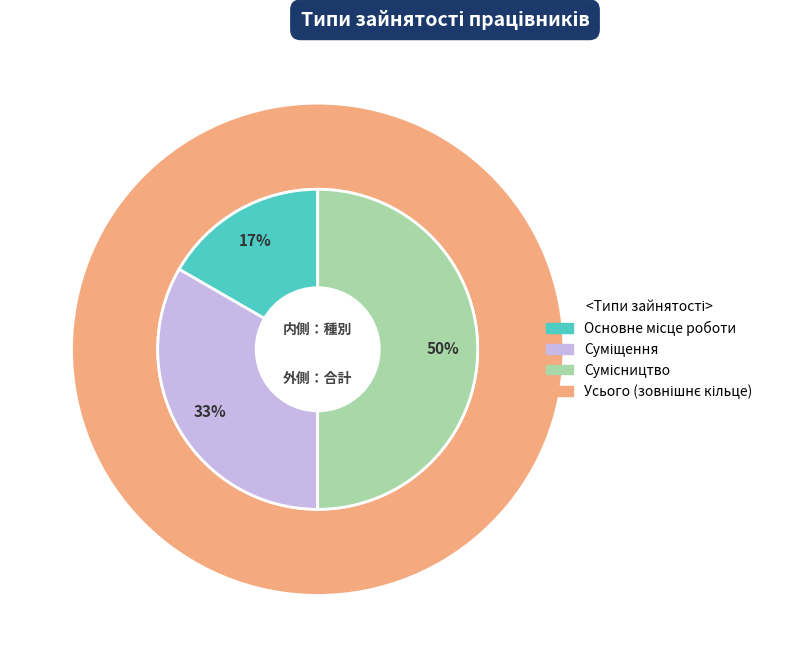

What is the change in value from Основне місце роботи to Сумісництво?

+2